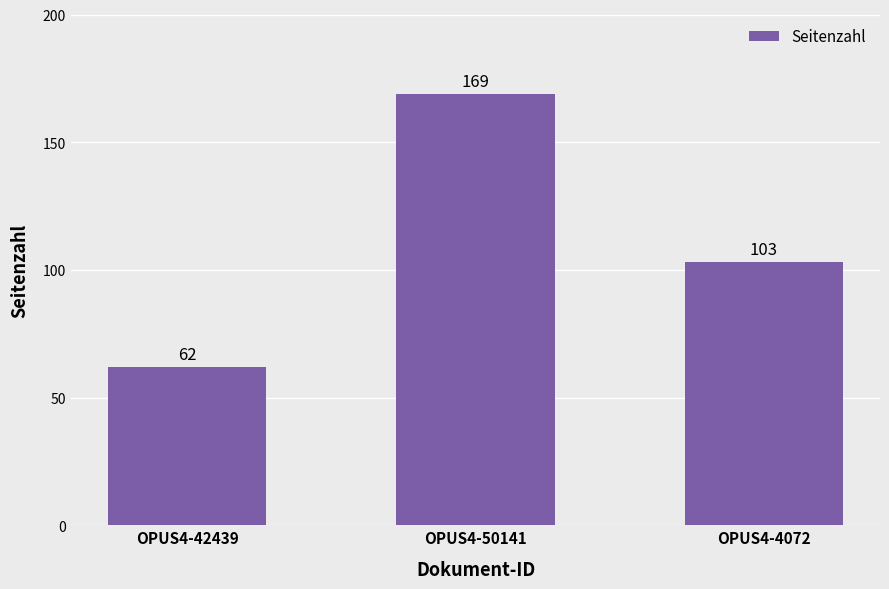

What is the difference between the maximum and minimum values?

107